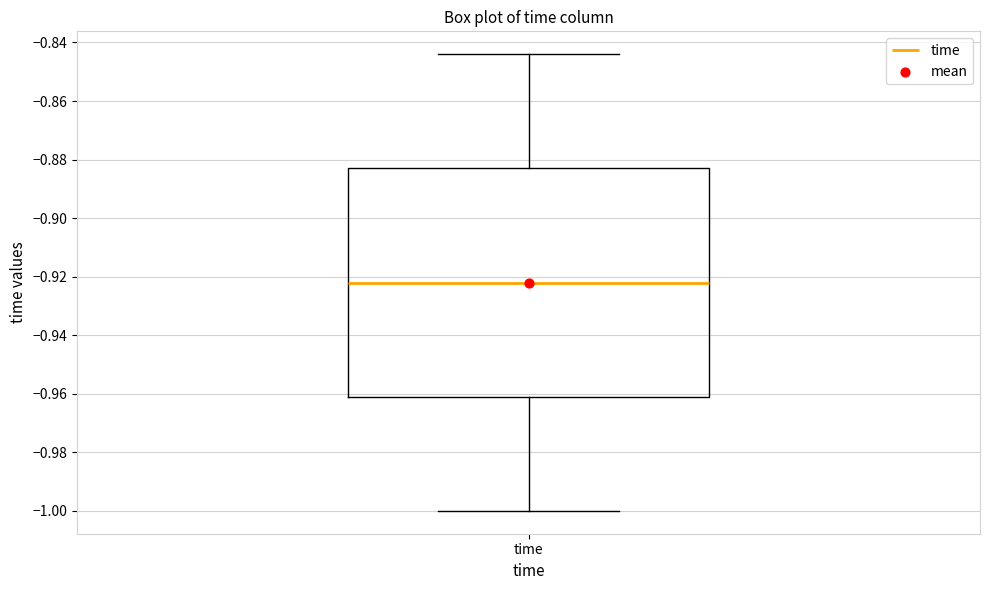

Read this box plot against the y-axis: the position of the median line, the range covered by the box, and the ends of both whiskers. The values are not printed on the chart, so give them approximately, as read against the axis.

median -0.922, box -0.960 to -0.884, whiskers -1.000 to -0.844